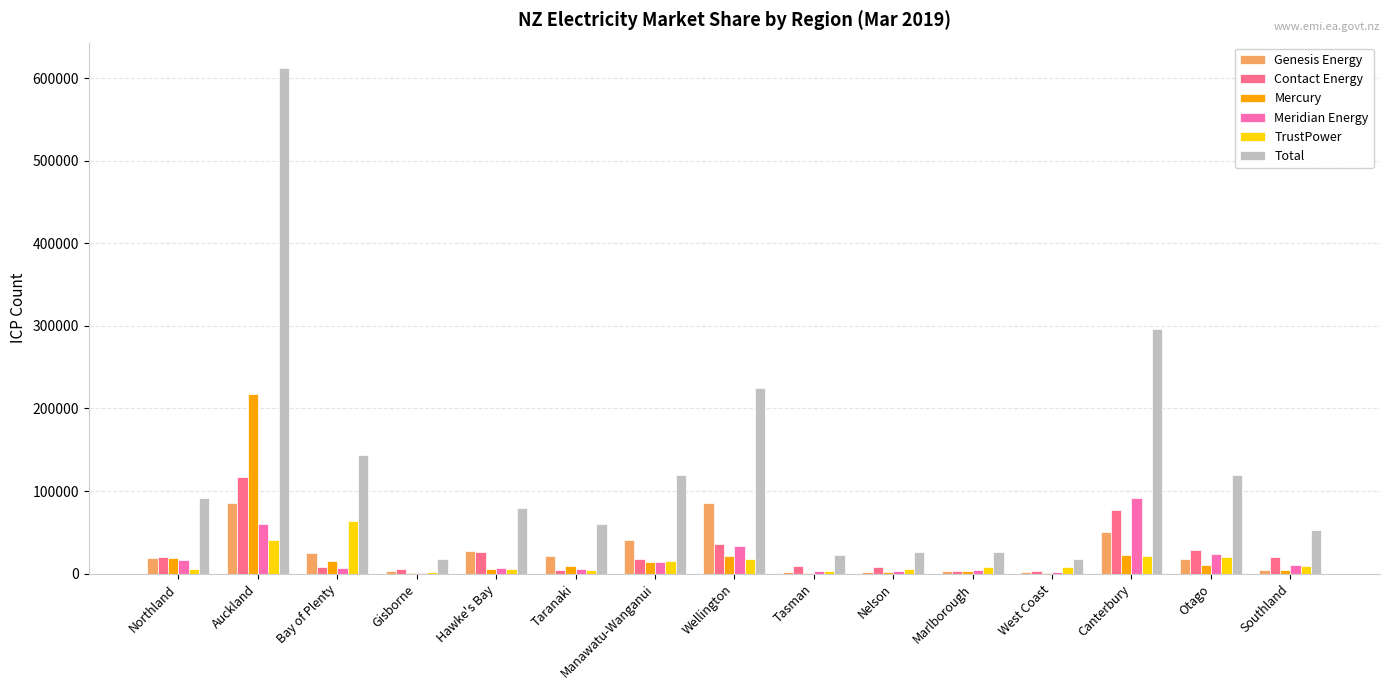

How many distinct data groups are displayed?

6